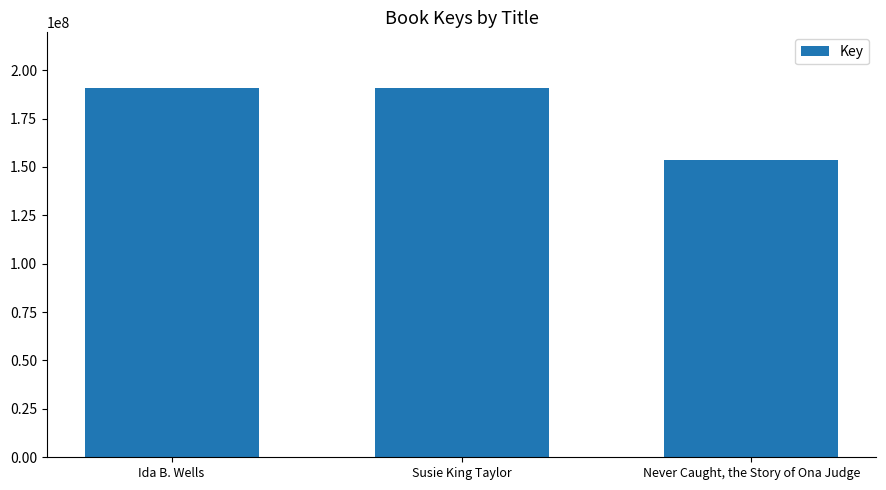

Rank the categories by value from highest to lowest.

Susie King Taylor, Ida B. Wells, Never Caught, the Story of Ona Judge